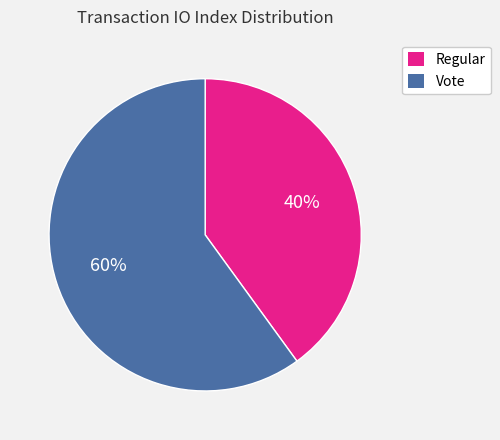

Which category has the smallest portion of the pie?

Regular